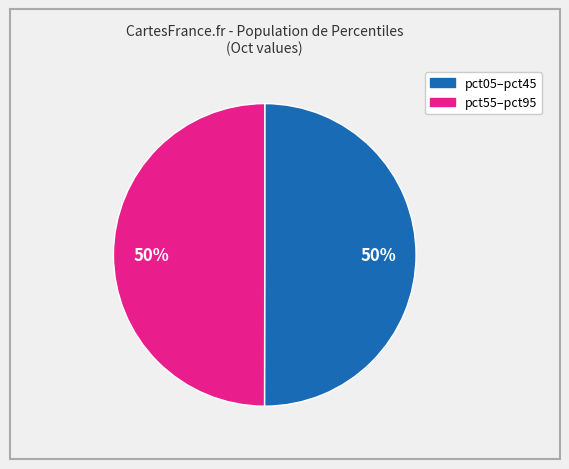

Count the number of slices in the pie.

2